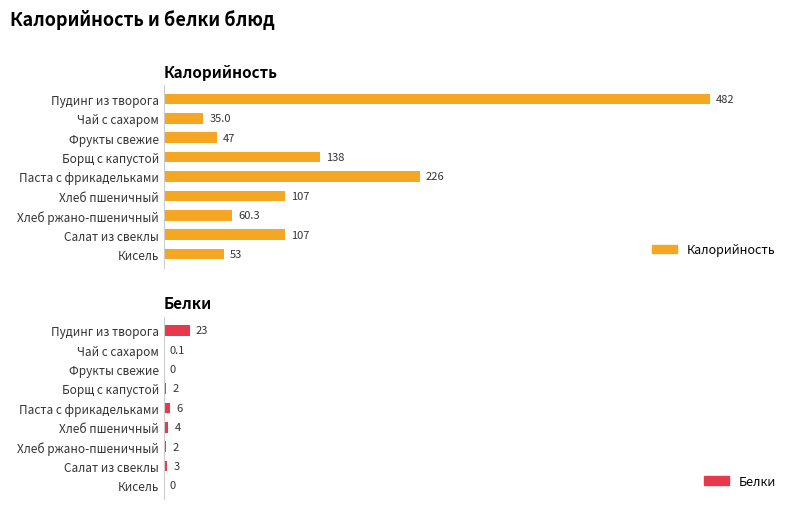

What is the value of the Калорийность bar at the 1st from the left?

482.0